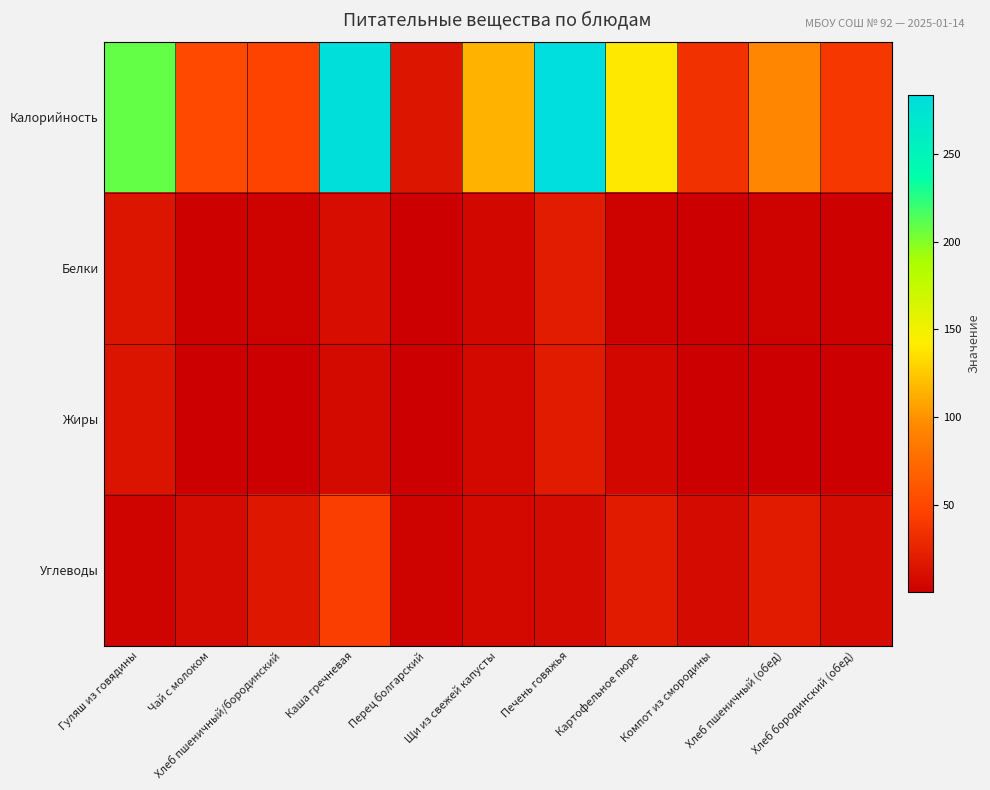

Reading left to right, extract all data points from this chart.

Калорийность: Гуляш из говядины=208.9	Чай с молоком=50.9	Хлеб пшеничный/бородинский=46.9	Каша гречневая=280.4	Перец болгарский=15.4	Щи из свежей капусты=115.3	Печень говяжья=283.8	Картофельное пюре=139.4	Компот из смородины=35.5	Хлеб пшеничный (обед)=93.8	Хлеб бородинский (обед)=39.6
Белки: Гуляш из говядины=15.3	Чай с молоком=1.6	Хлеб пшеничный/бородинский=2.9	Каша гречневая=9.9	Перец болгарский=0.8	Щи из свежей капусты=5.8	Печень говяжья=20.1	Картофельное пюре=3.1	Компот из смородины=0.3	Хлеб пшеничный (обед)=3.0	Хлеб бородинский (обед)=1.4
Жиры: Гуляш из говядины=14.9	Чай с молоком=1.1	Хлеб пшеничный/бородинский=0.5	Каша гречневая=7.6	Перец болгарский=0.1	Щи из свежей капусты=7.0	Печень говяжья=19.0	Картофельное пюре=5.3	Компот из смородины=0.1	Хлеб пшеничный (обед)=0.3	Хлеб бородинский (обед)=0.3
Углеводы: Гуляш из говядины=3.5	Чай с молоком=8.6	Хлеб пшеничный/бородинский=17.8	Каша гречневая=43.1	Перец болгарский=2.9	Щи из свежей капусты=7.1	Печень говяжья=8.0	Картофельное пюре=19.8	Компот из смородины=8.4	Хлеб пшеничный (обед)=19.7	Хлеб бородинский (обед)=8.0